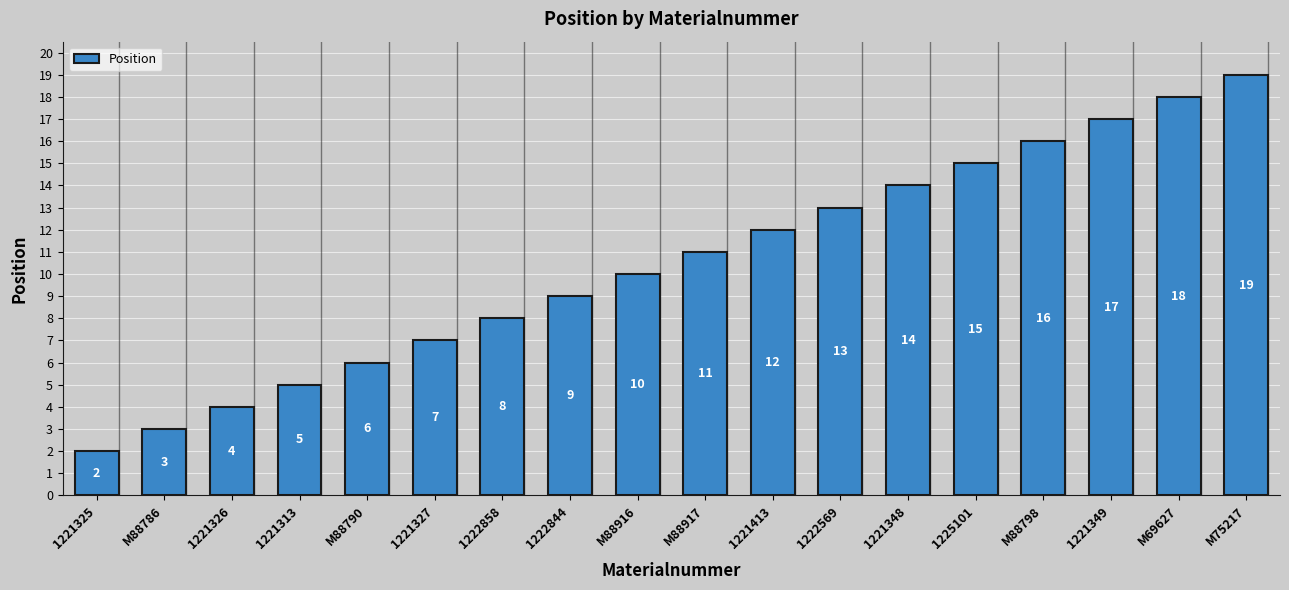

How many data points are less than 11?

9